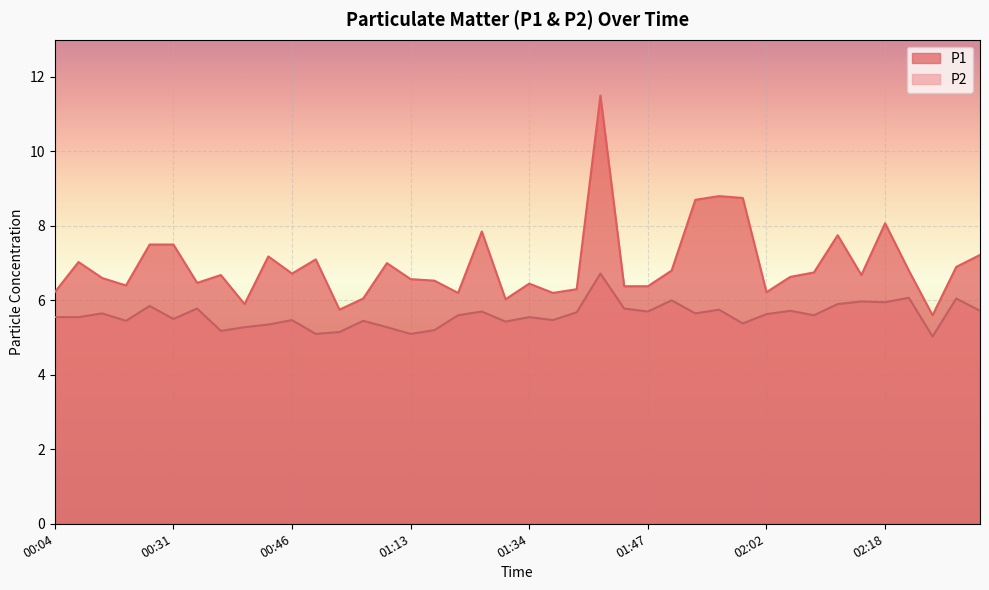

Which series has the largest range (max minus min)?

P1